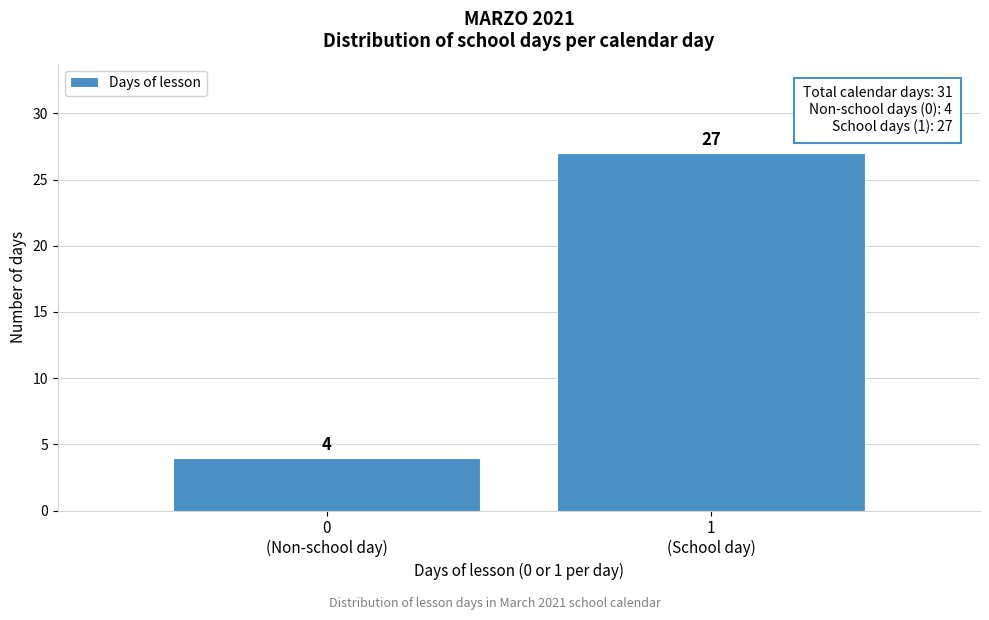

Reading left to right, extract all data points from this chart.

4	27